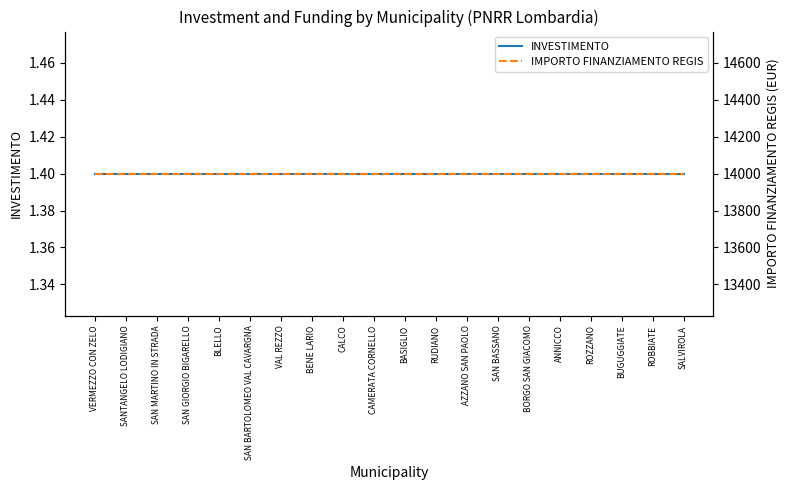

Which series changed the most between SAN MARTINO IN STRADA and BASIGLIO?

INVESTIMENTO